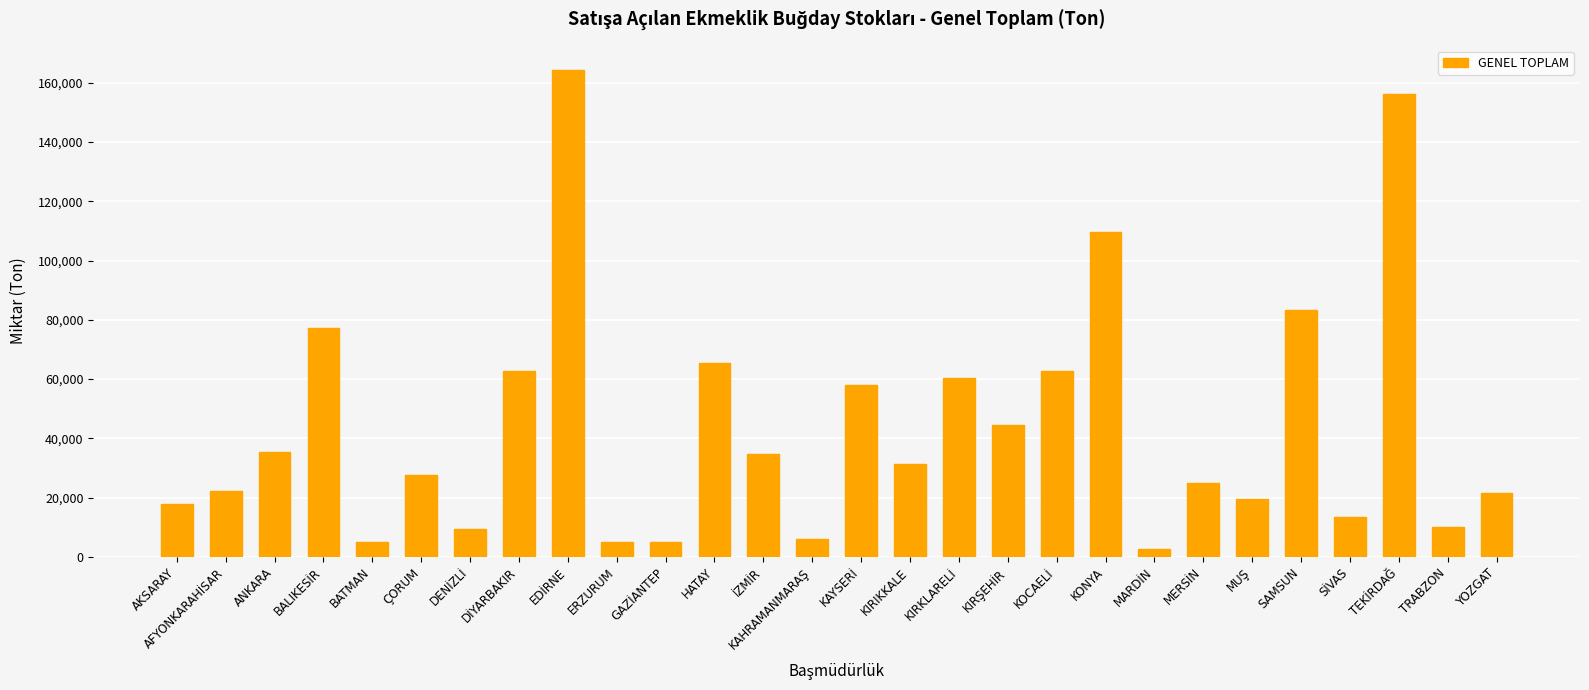

What is the maximum value shown in the chart?

164383